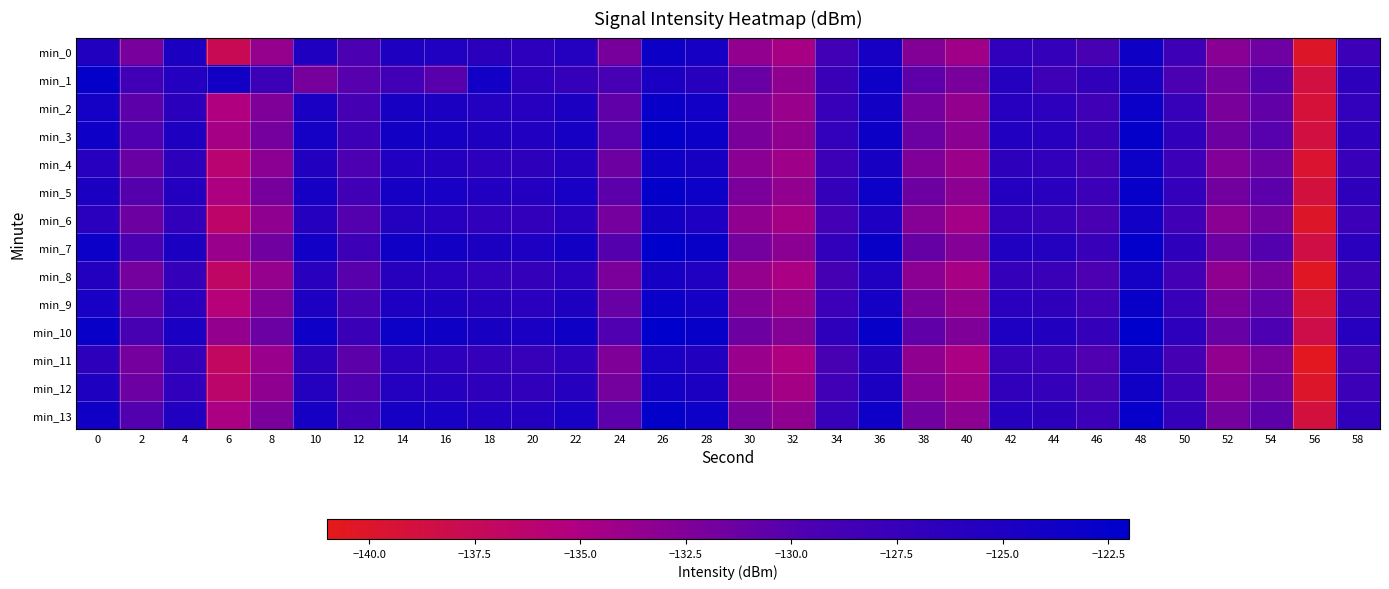

Which series changed the most between 8 and 46?

min_0